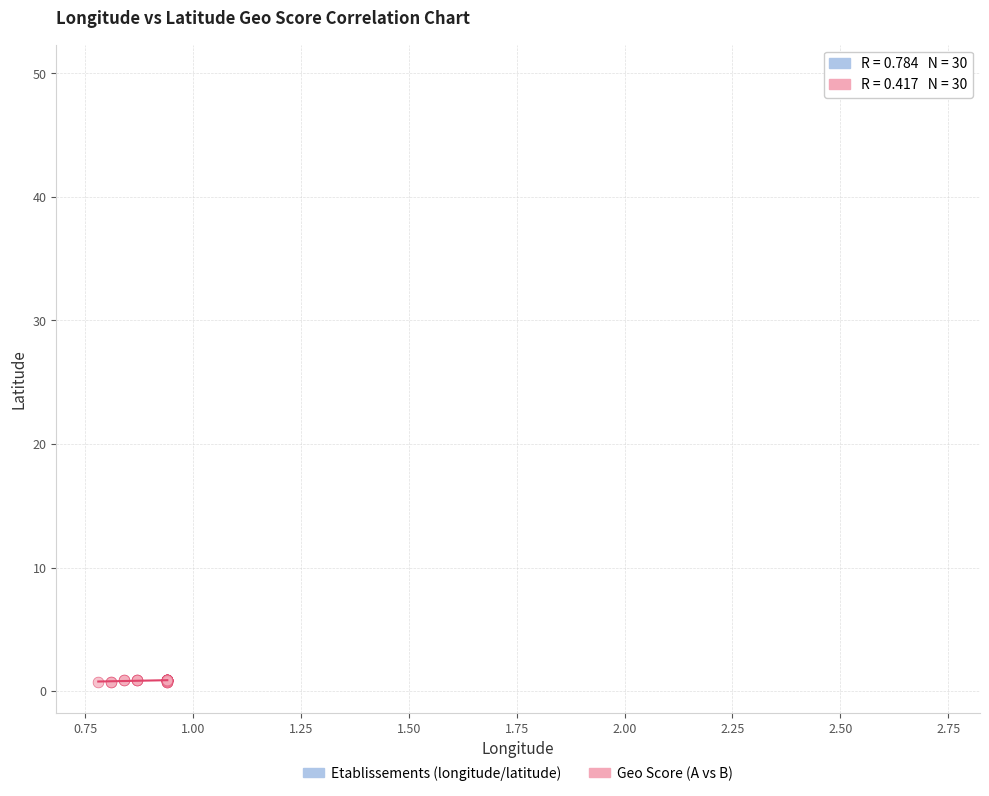

Which series contains the highest Y value?

Etablissements (longitude/latitude)